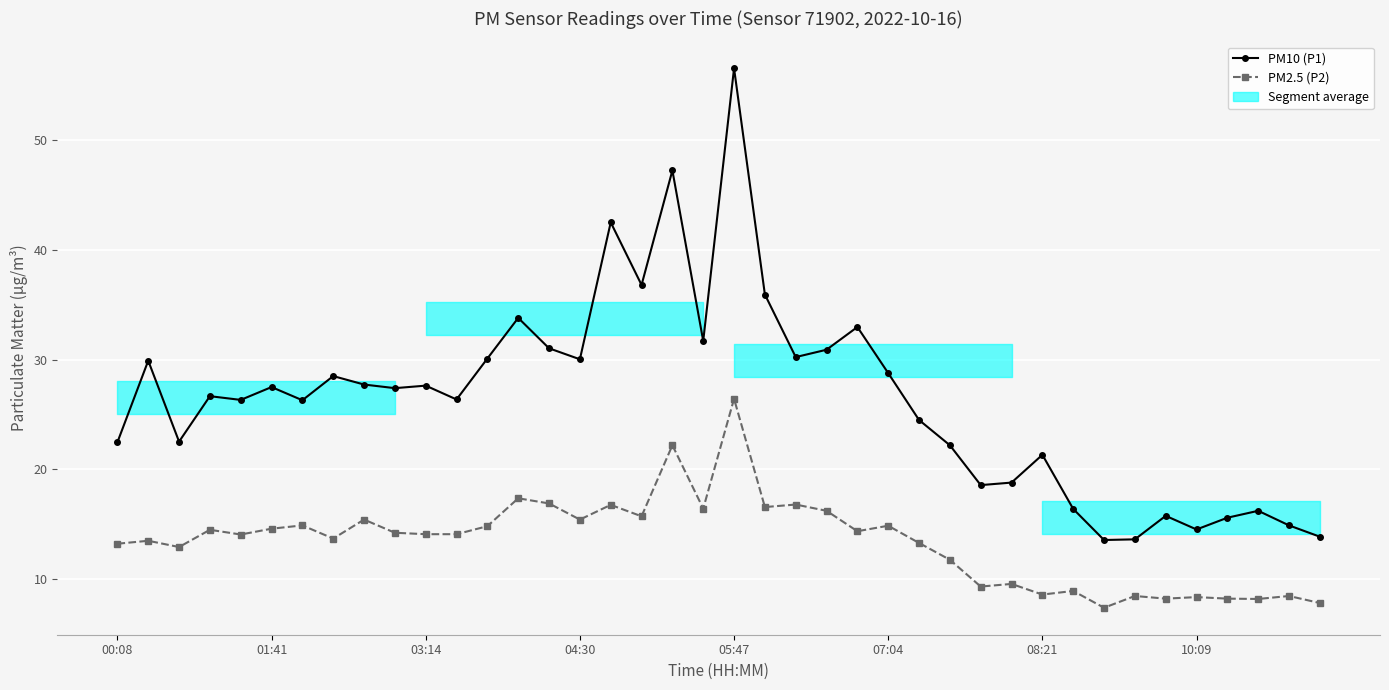

The PM10 (P1) series shows 25.8 at 05:47. True or false?

False